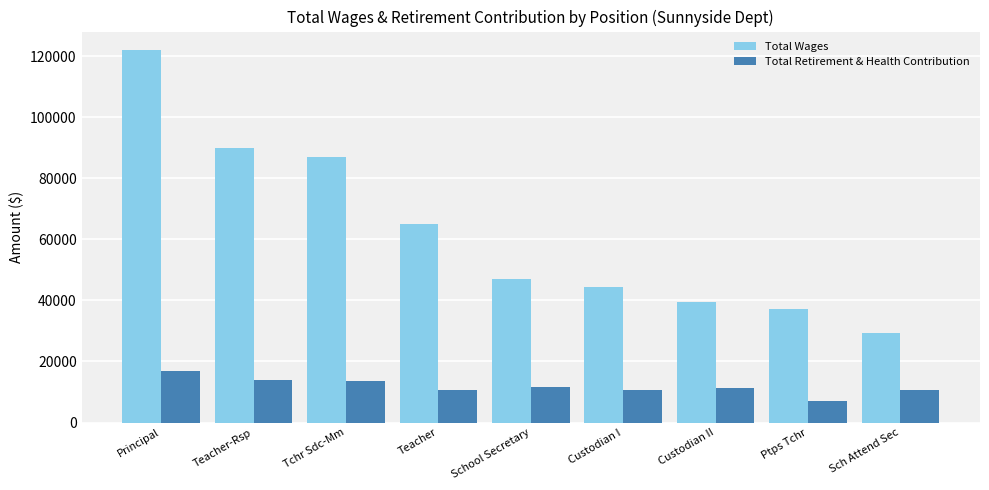

What are all the series names shown in the legend?

Total Wages, Total Retirement & Health Contribution